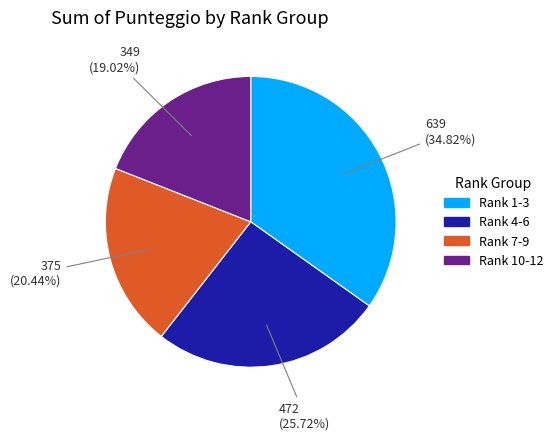

Does any single category account for the majority?

No